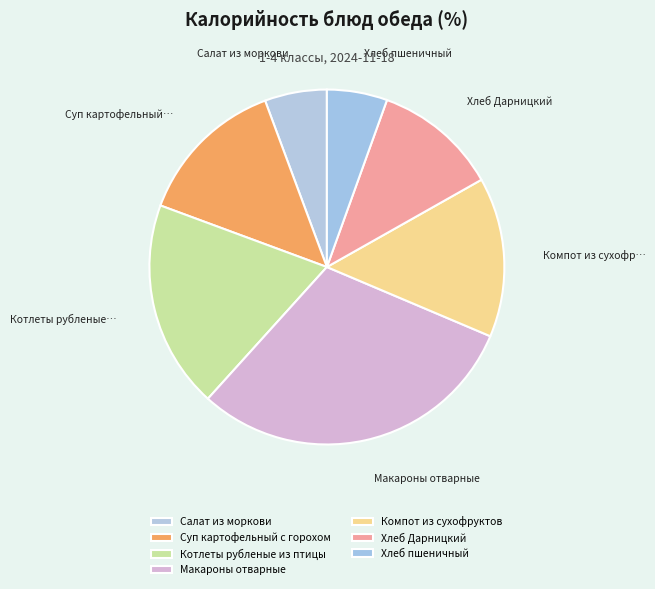

To the nearest percent, what percentage of the pie is Хлеб пшеничный?

5%